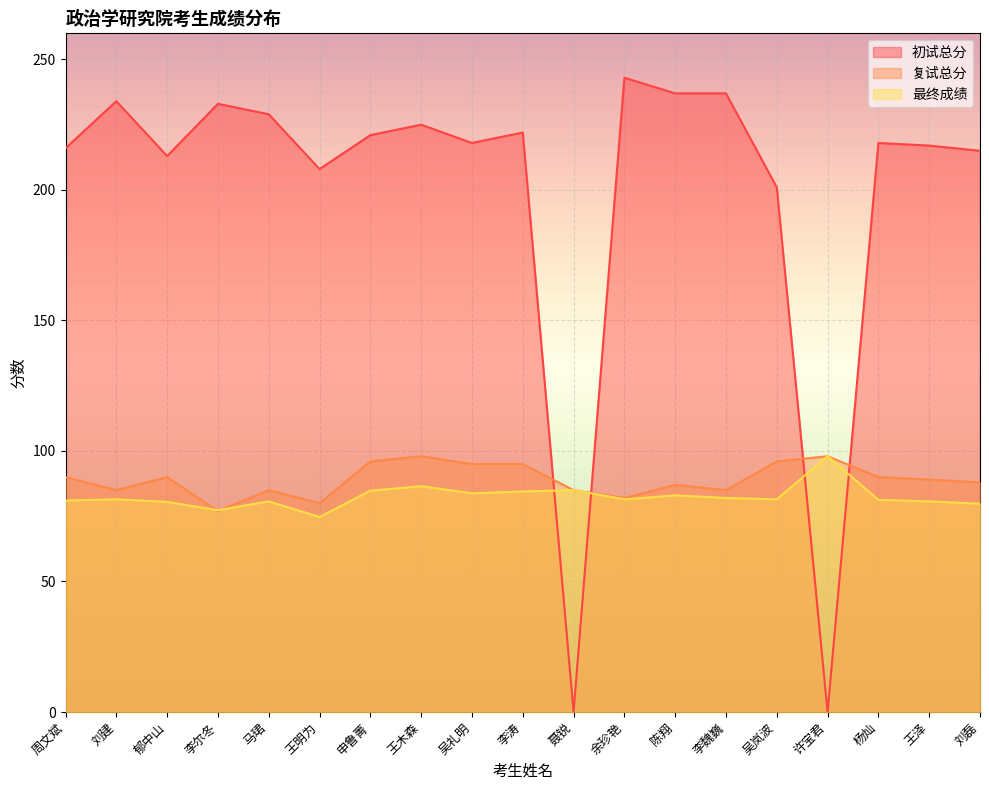

What are all the series names shown in the legend?

初试总分, 复试总分, 最终成绩